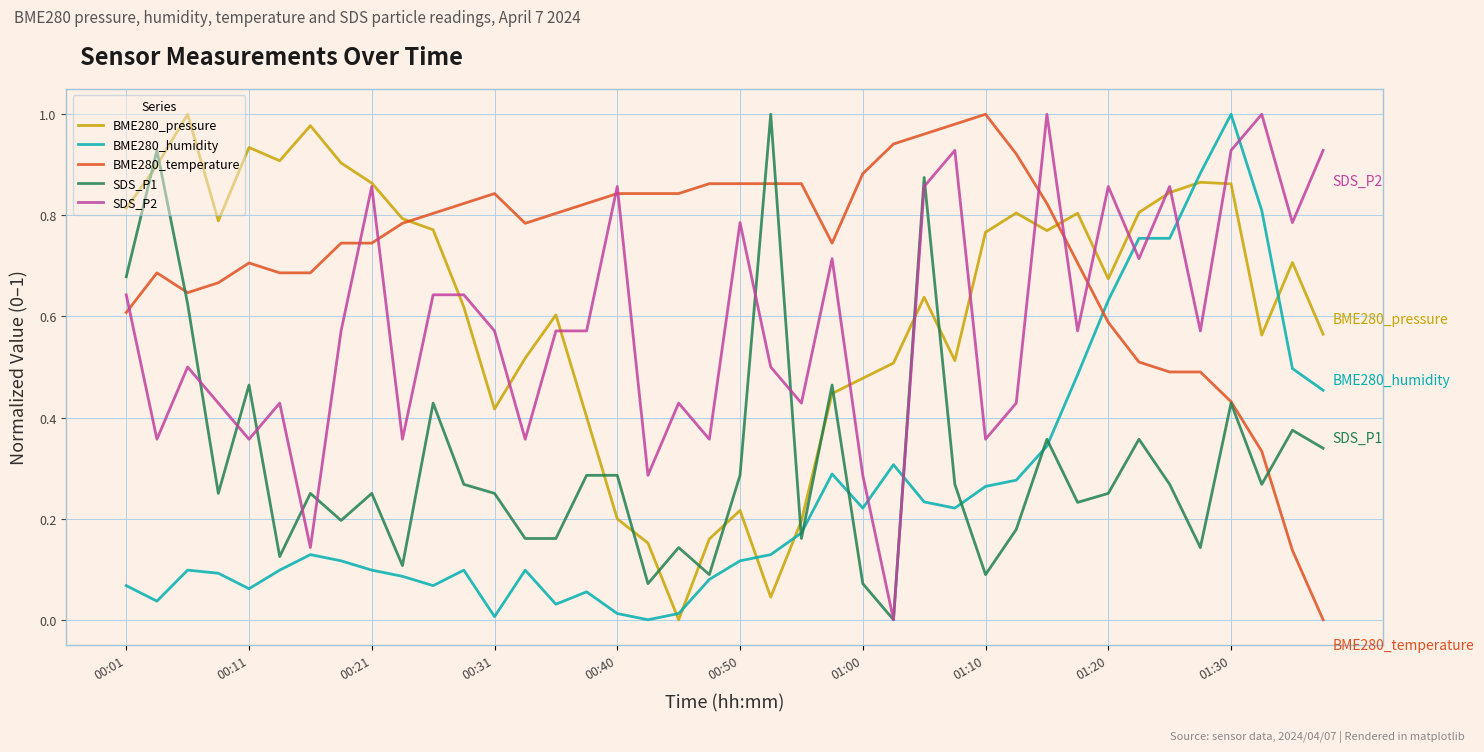

After their last crossing, which series has the higher values: BME280_temperature or SDS_P2?

SDS_P2